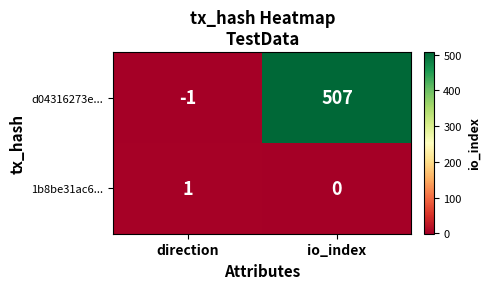

The 1b8be31ac6... series shows -1 at io_index. True or false?

False